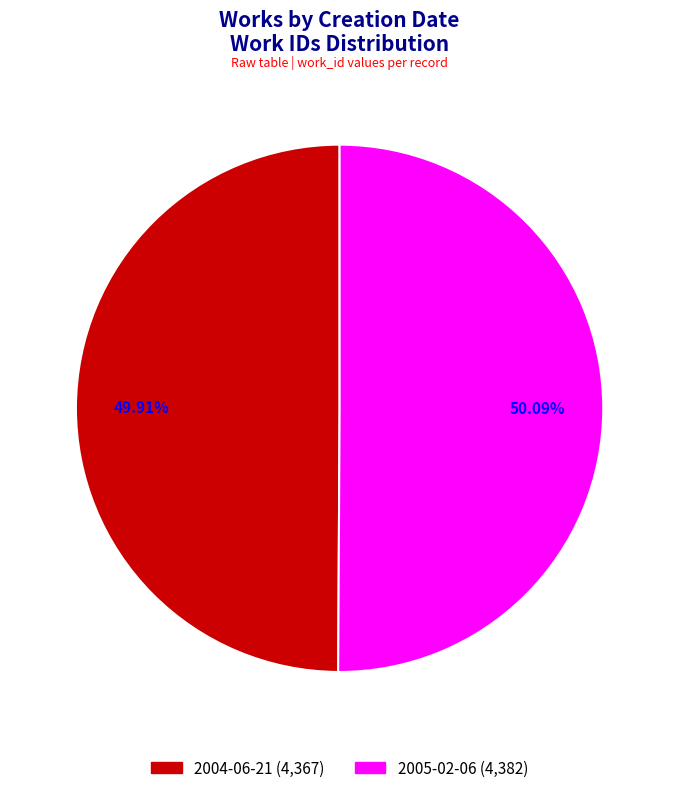

Combined, do 2004-06-21 and 2005-02-06 account for over 50%?

Yes